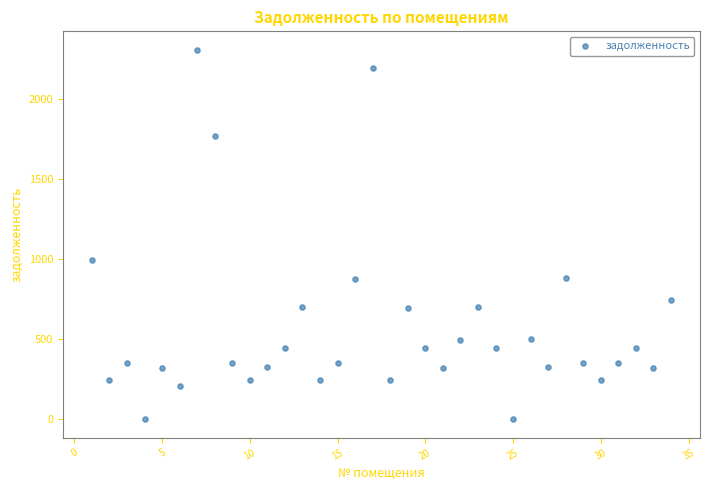

What Y value in the scatter plot is closest to 1152?

992.2